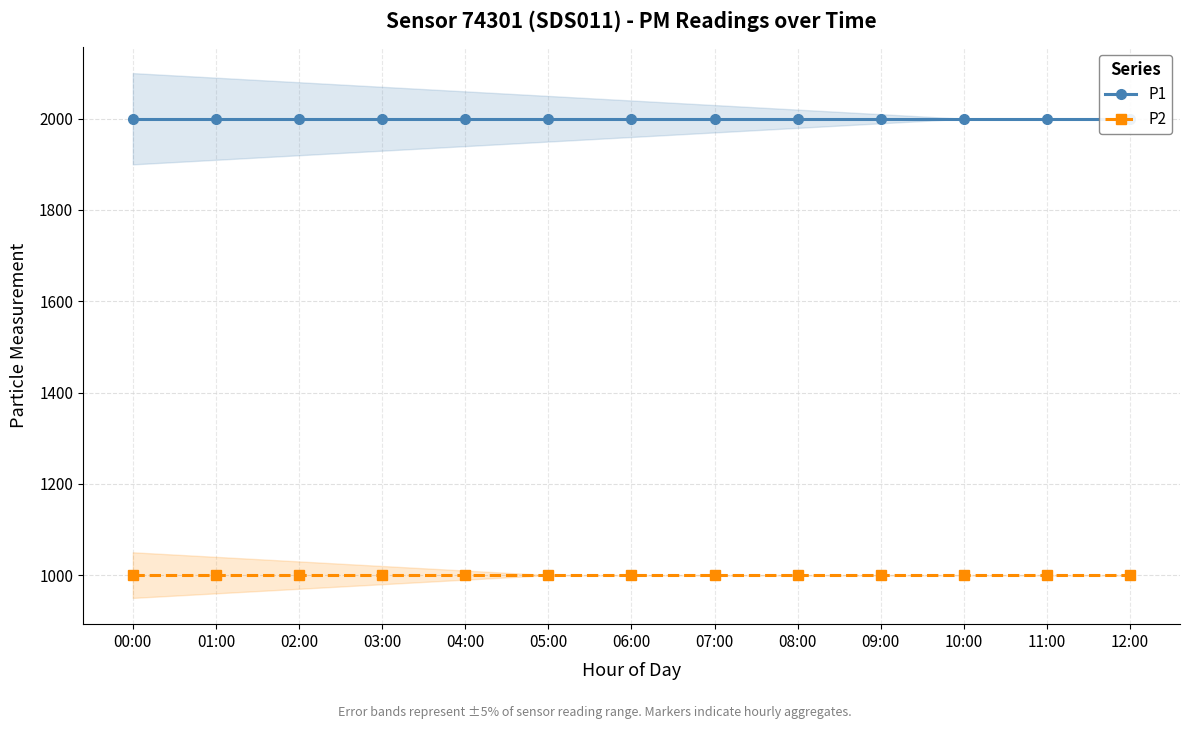

Which series changed the most between 00:00 and 04:00?

P1